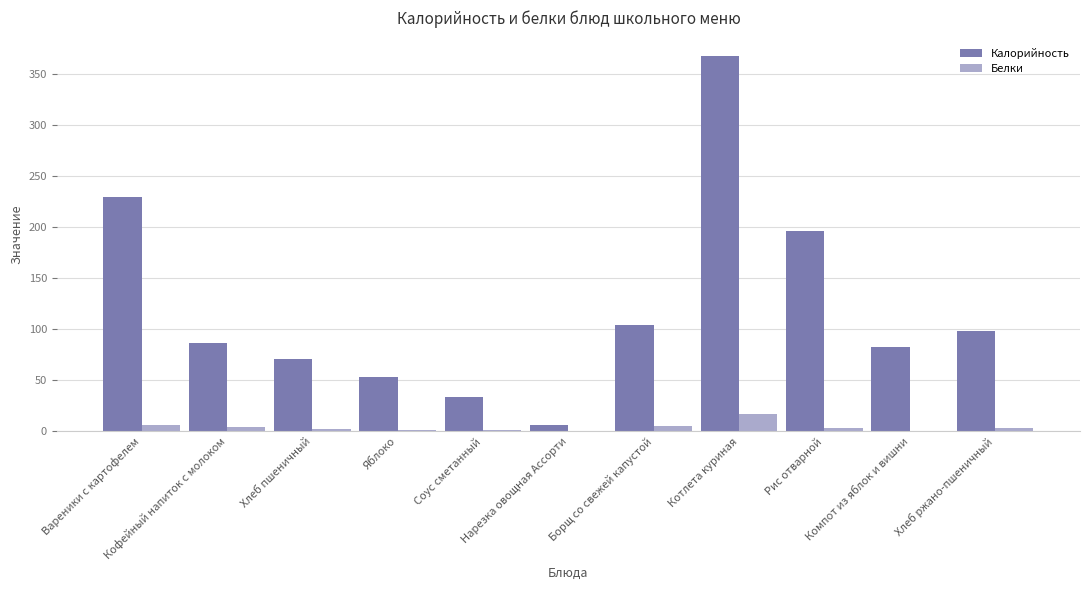

Which series has the largest total across all categories?

Калорийность